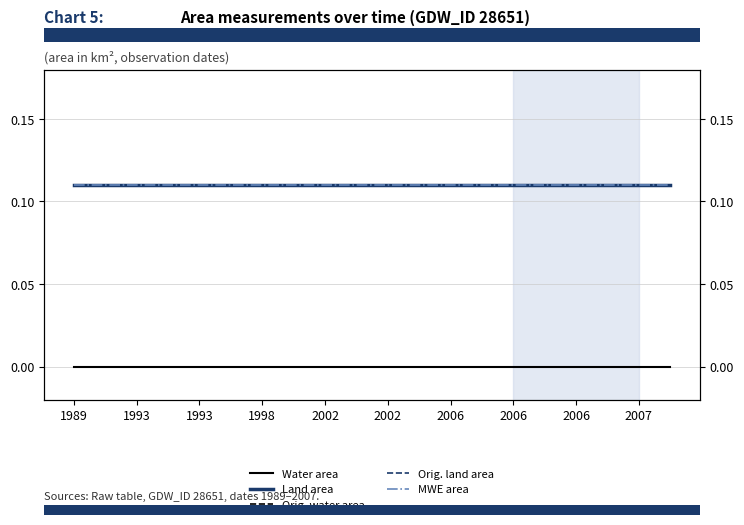

At which category is the sum across all series the highest?

1989